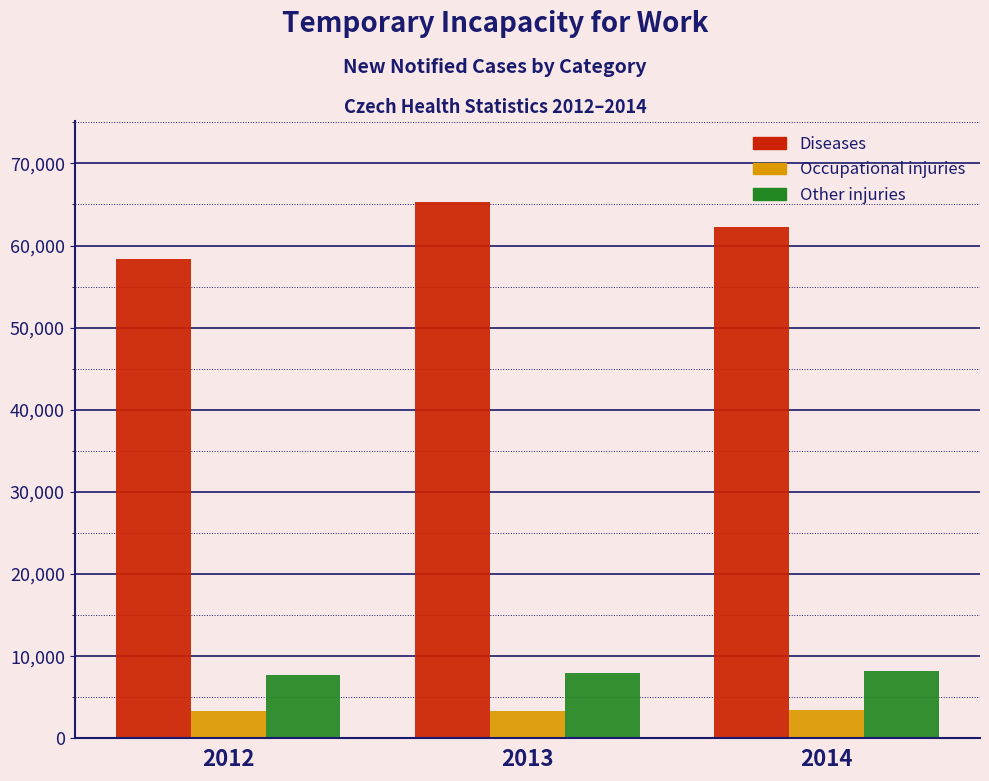

Which category has the highest value across all series?

2013